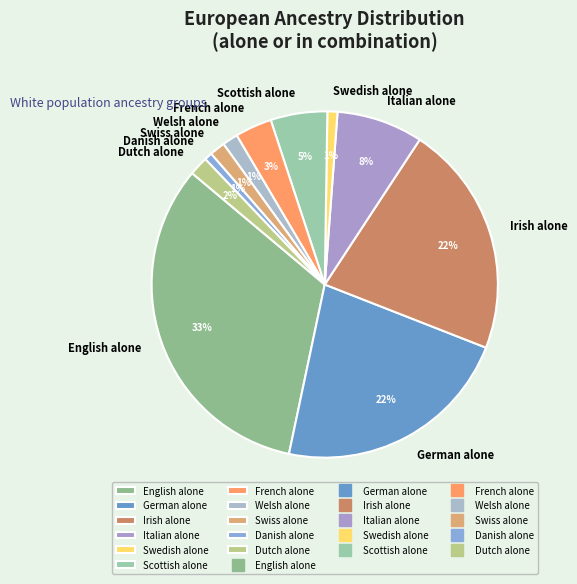

How many segments does this pie chart have?

11